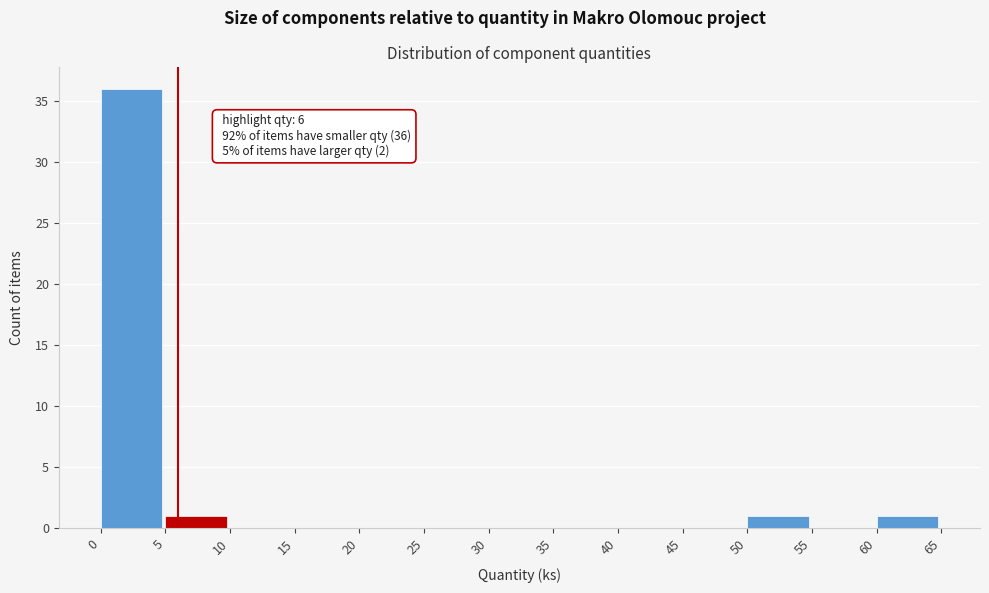

Over which range of the x-axis is the bar tallest?

0 to 5